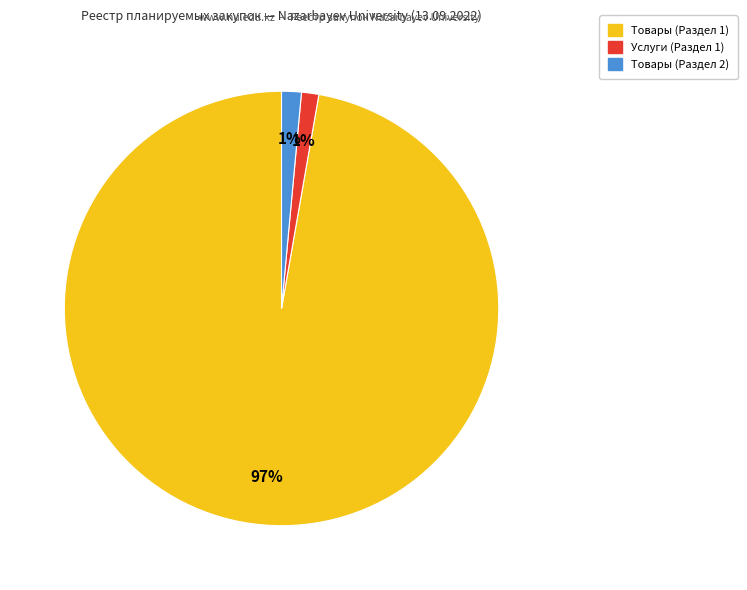

How many segments does this pie chart have?

3